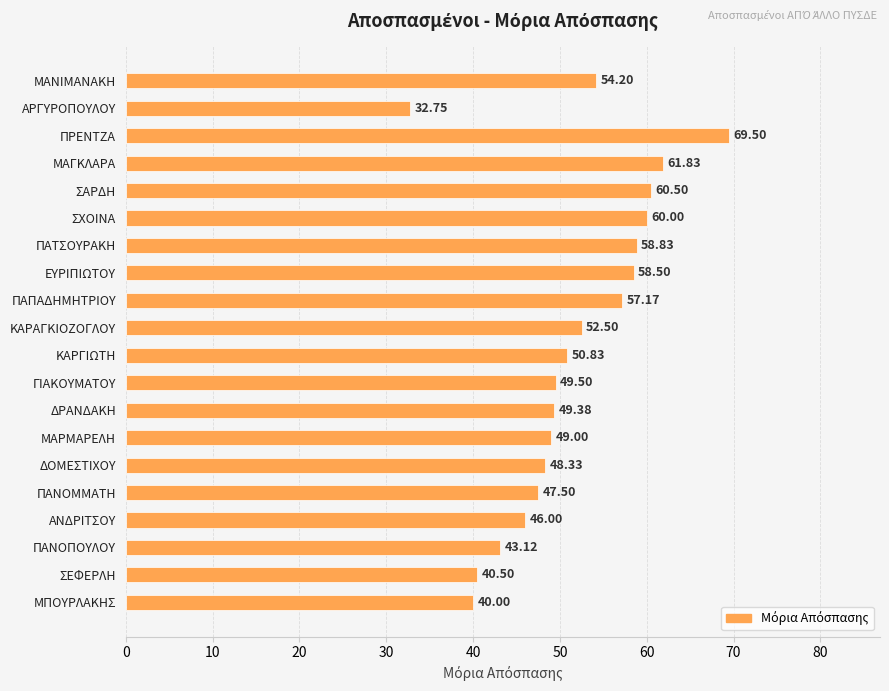

Where is the data nearest to the value 51?

ΚΑΡΓΙΩΤΗ